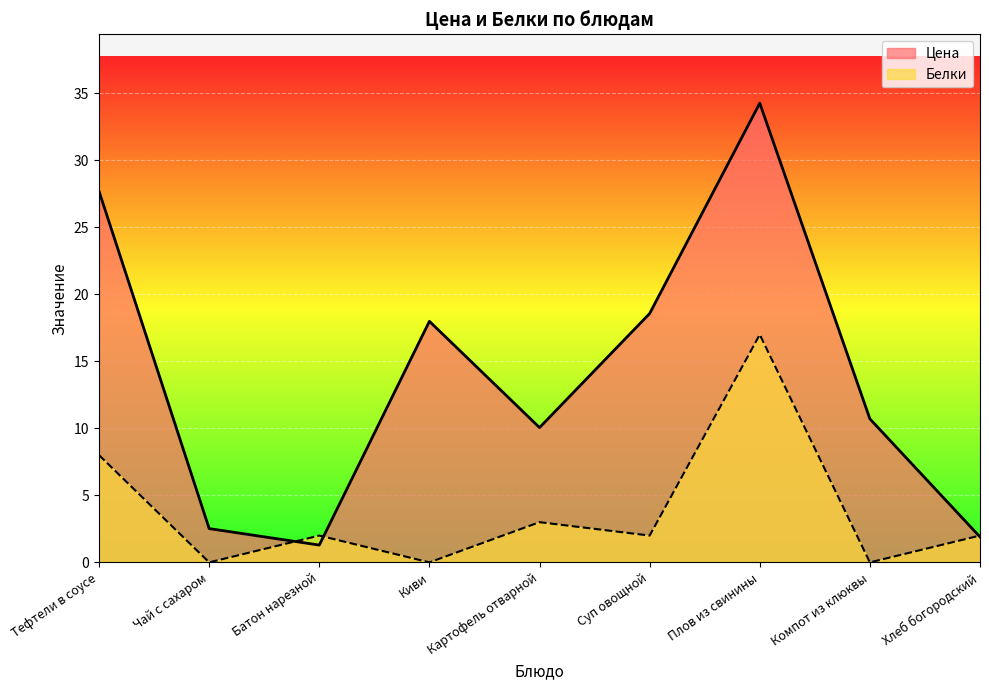

What is the spread (max minus min) of values at Тефтели в соусе?

19.7